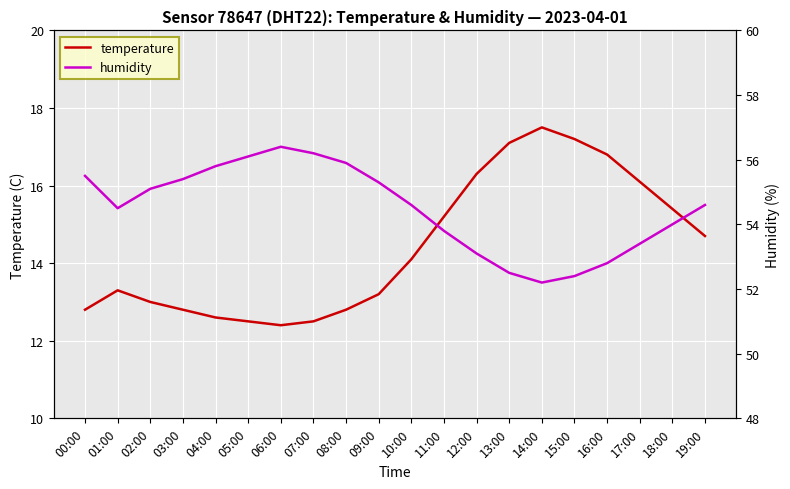

Which series changed the most between 00:00 and 15:00?

temperature